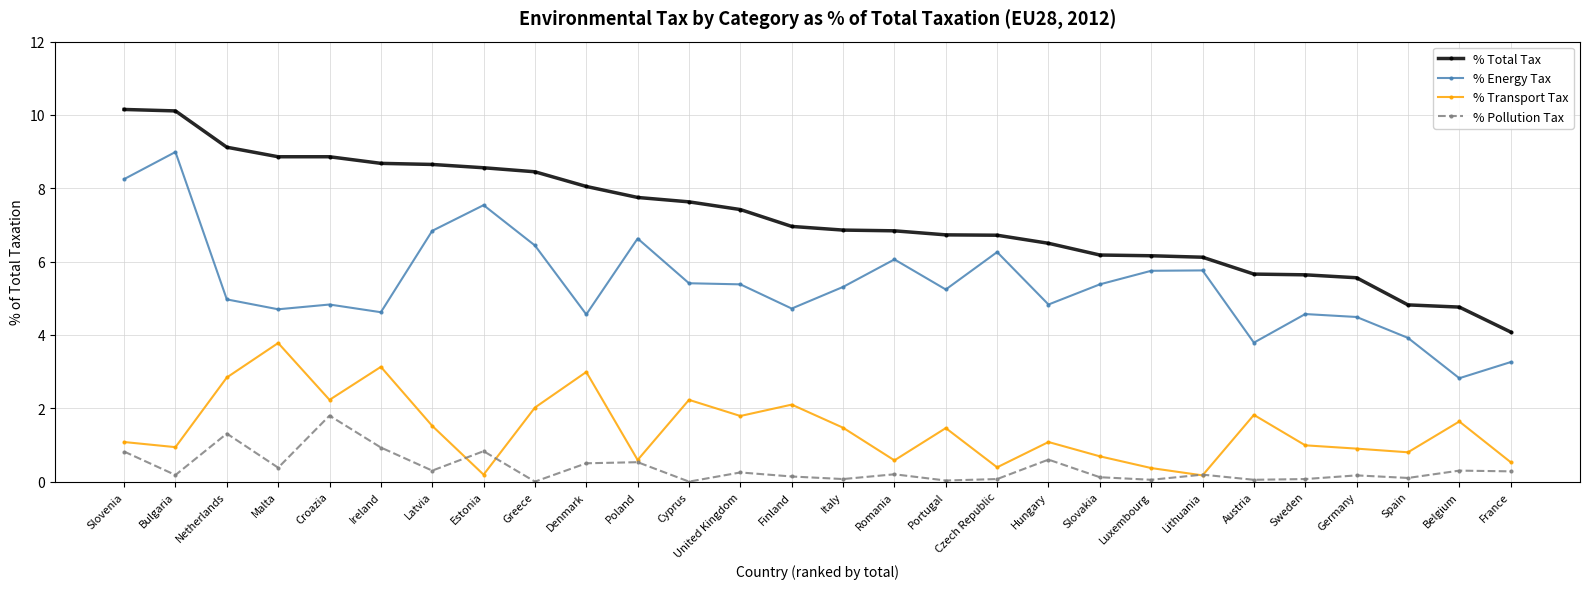

At which label does % Total Tax first exceed 6?

Slovenia